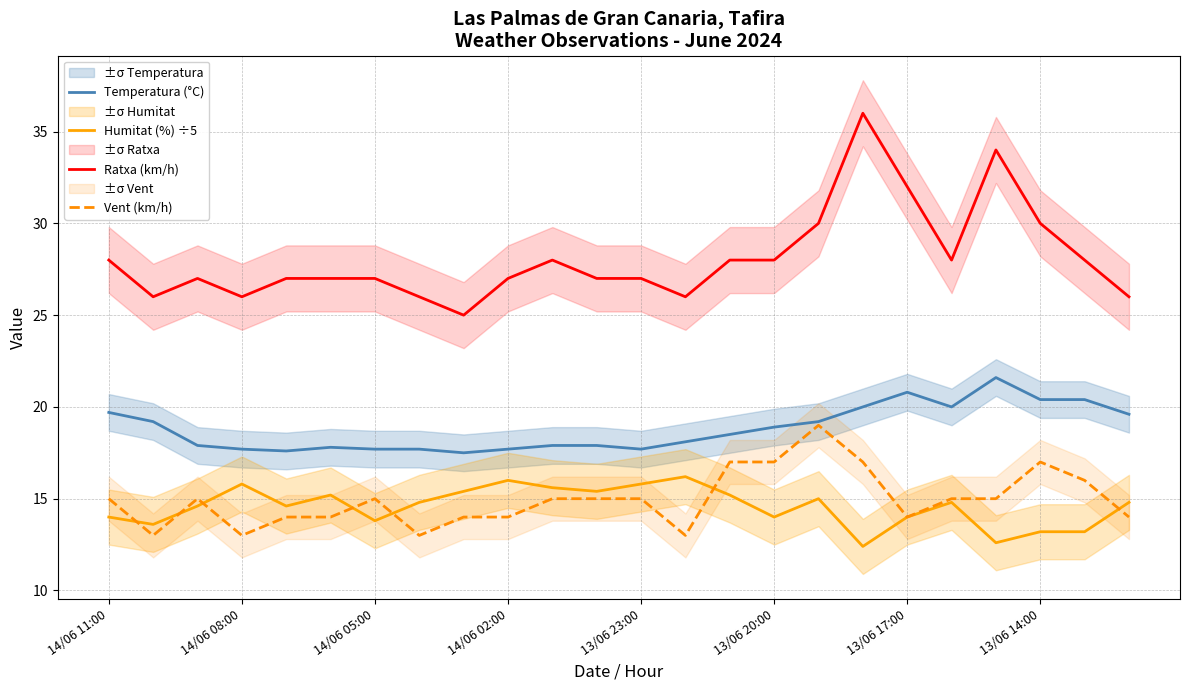

Which series has the largest total across all categories?

Ratxa (km/h)